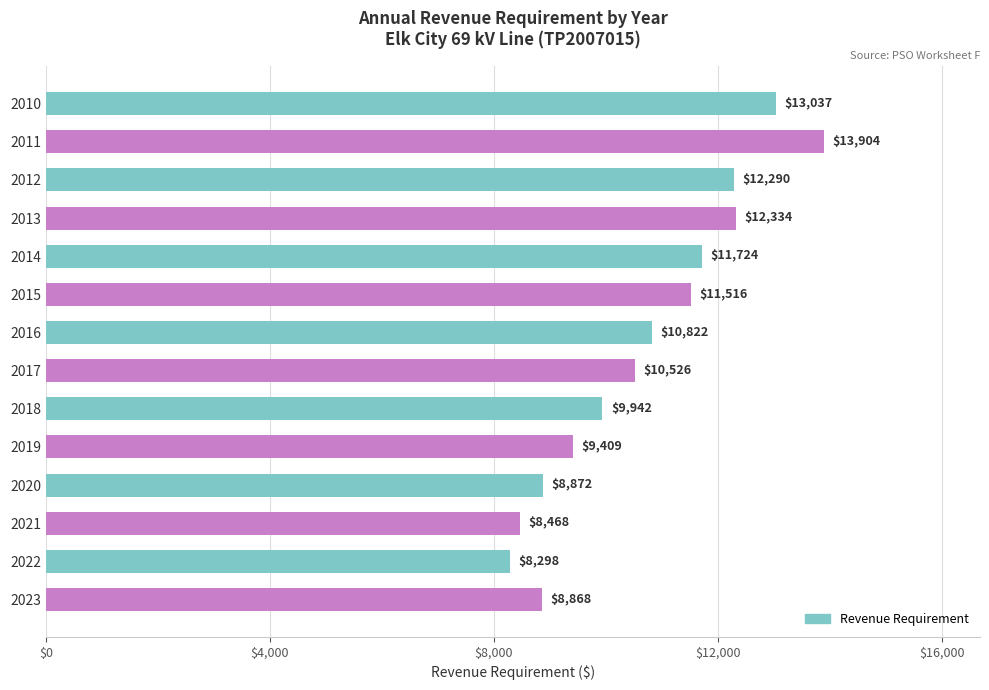

List the labels in order of value, largest first.

2011, 2010, 2013, 2012, 2014, 2015, 2016, 2017, 2018, 2019, 2020, 2023, 2021, 2022